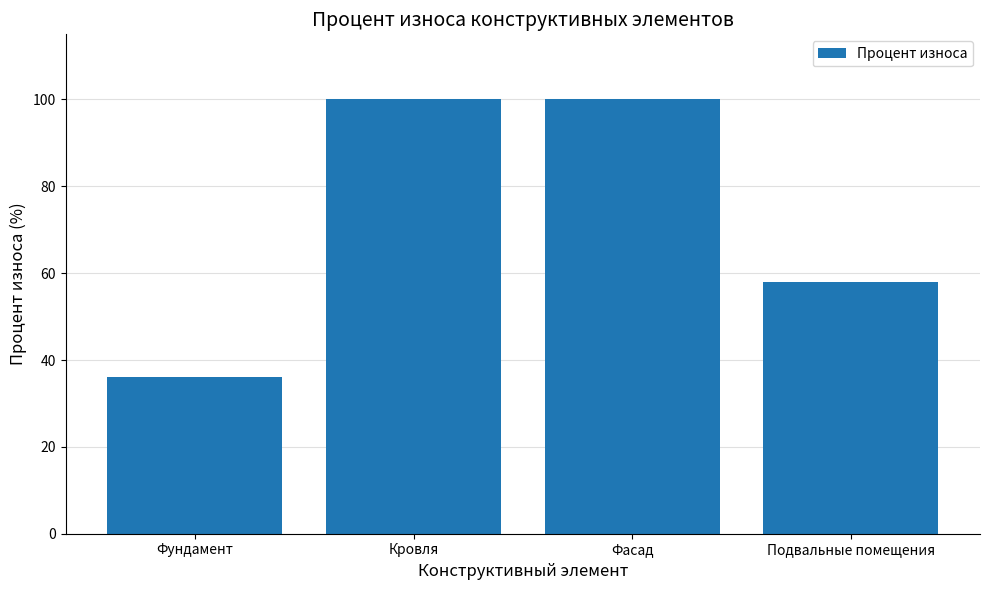

Reading right to left, transcribe all the data shown in this chart.

Подвальные помещения=58	Фасад=100	Кровля=100	Фундамент=36